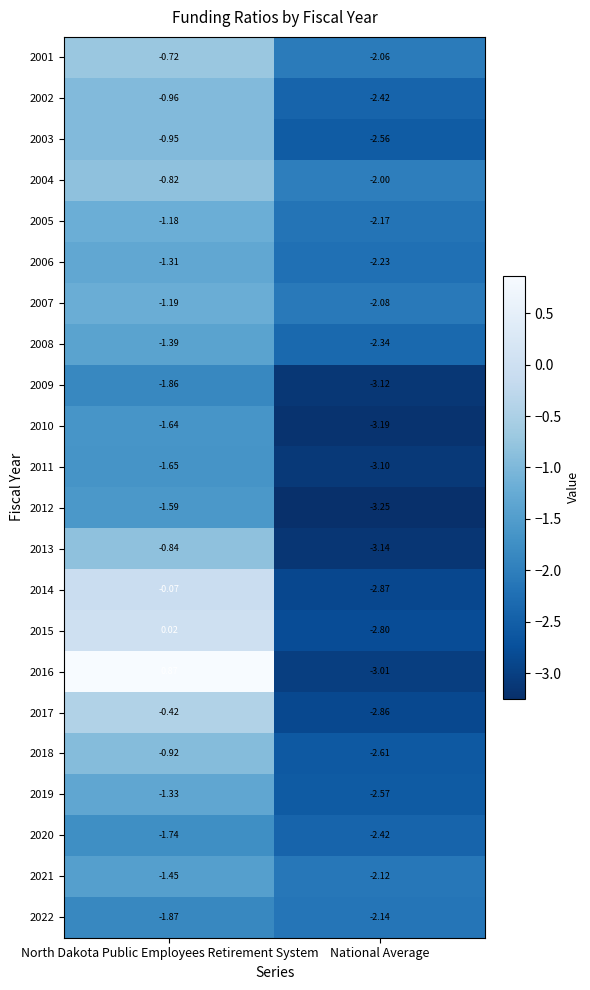

At which category does the chart reach its minimum across all series?

National Average